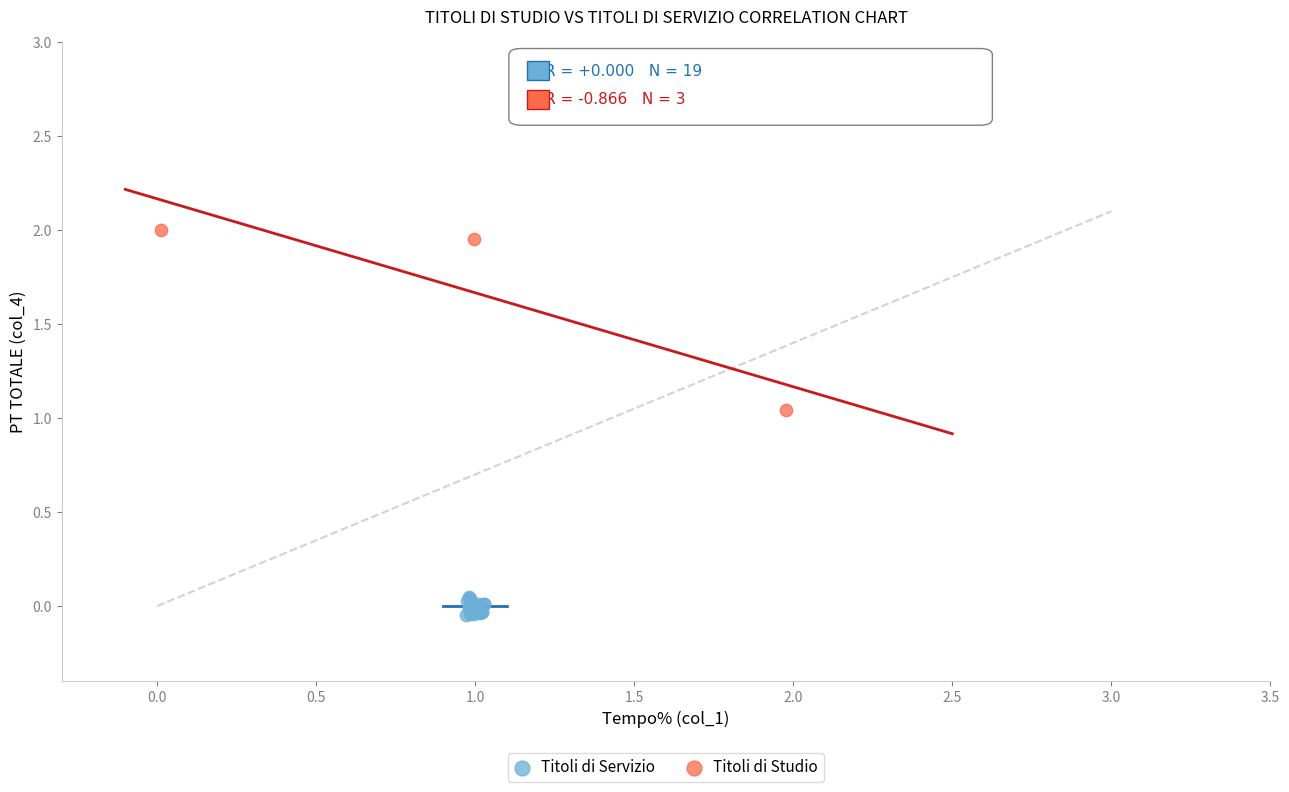

Which series has the largest Y range (max minus min)?

Titoli di Studio